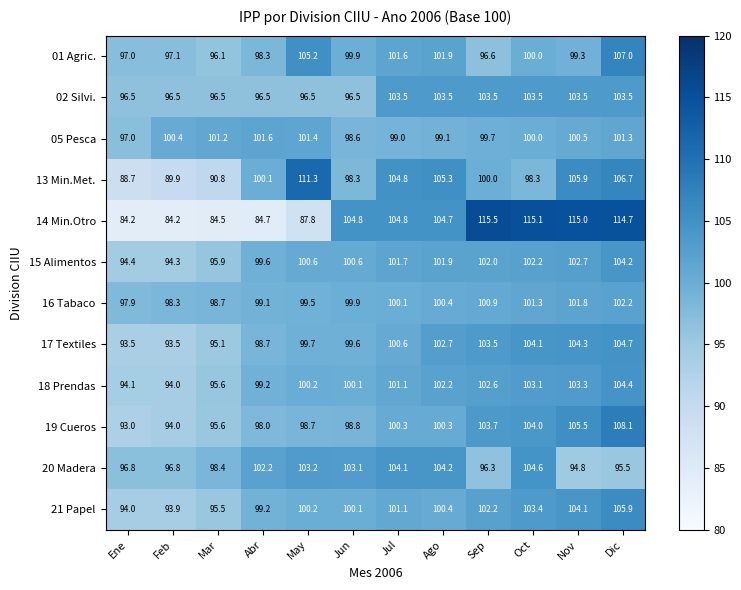

The value of 16 Tabaco at Abr is 148.9. True or false?

False